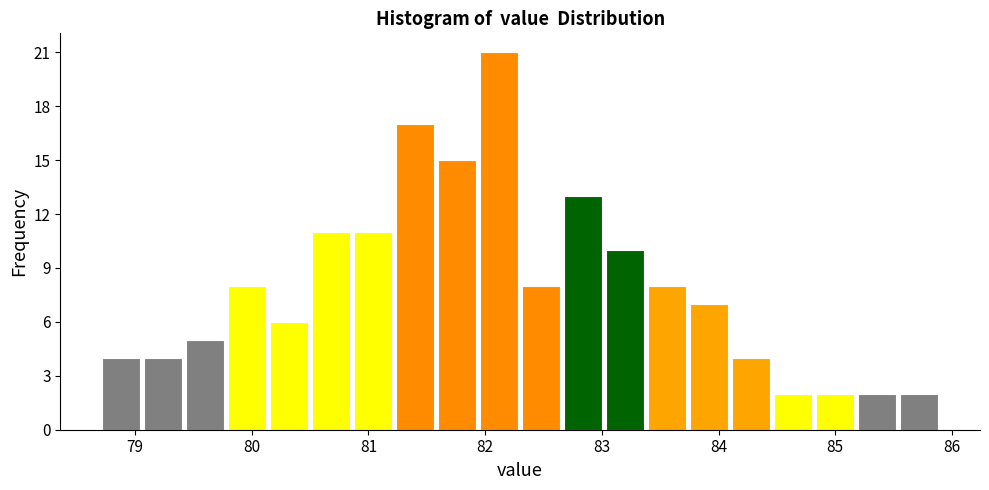

Read against the x-axis, roughly where is the centre of the tallest bar?

82.1